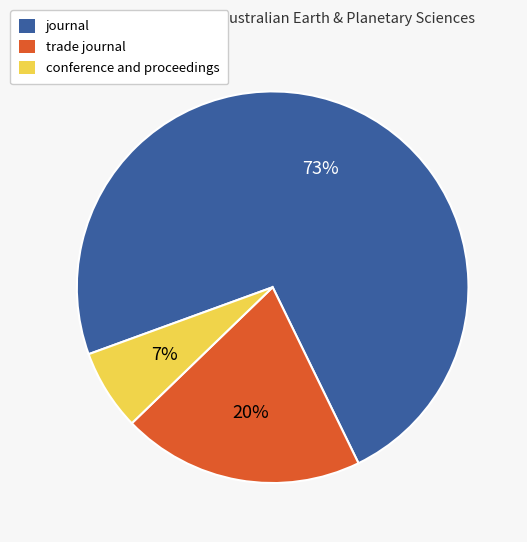

What is the majority slice?

journal